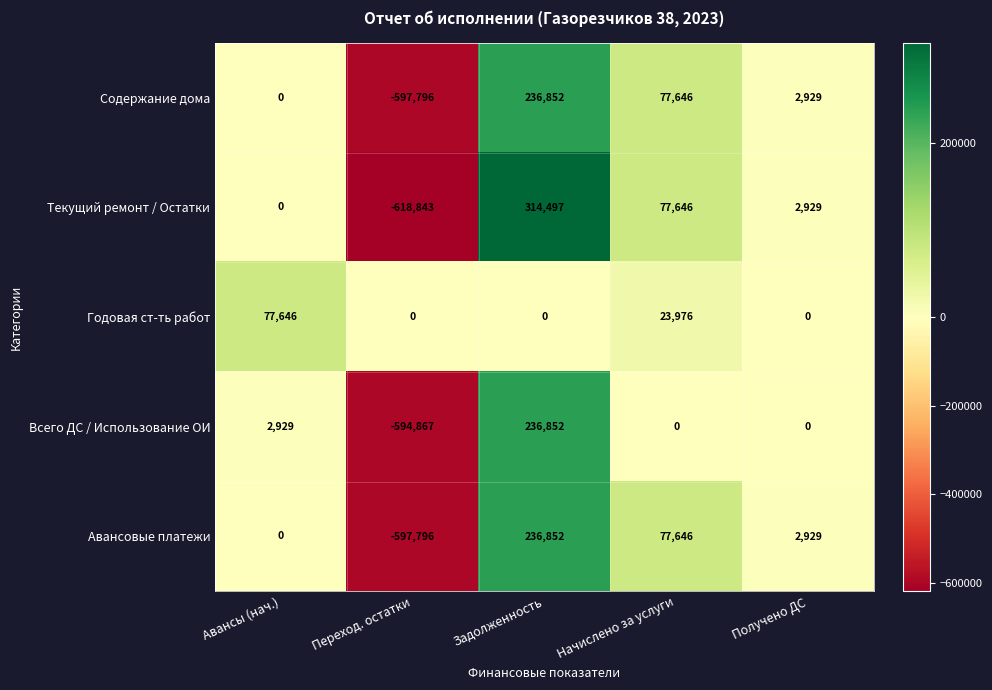

Reading left to right, list all the values displayed in this chart.

Содержание дома: 0	-597796	236852	77646	2929
Текущий ремонт / Остатки: 0	-618843	314497	77646	2929
Годовая ст-ть работ: 77646	0	0	23976	0
Всего ДС / Использование ОИ: 2929	-594867	236852	0	0
Авансовые платежи: 0	-597796	236852	77646	2929